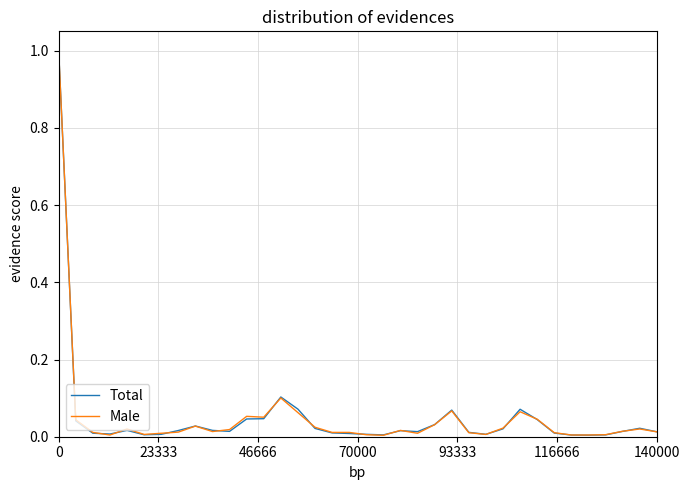

What is the highest value of the Male series?

1.0